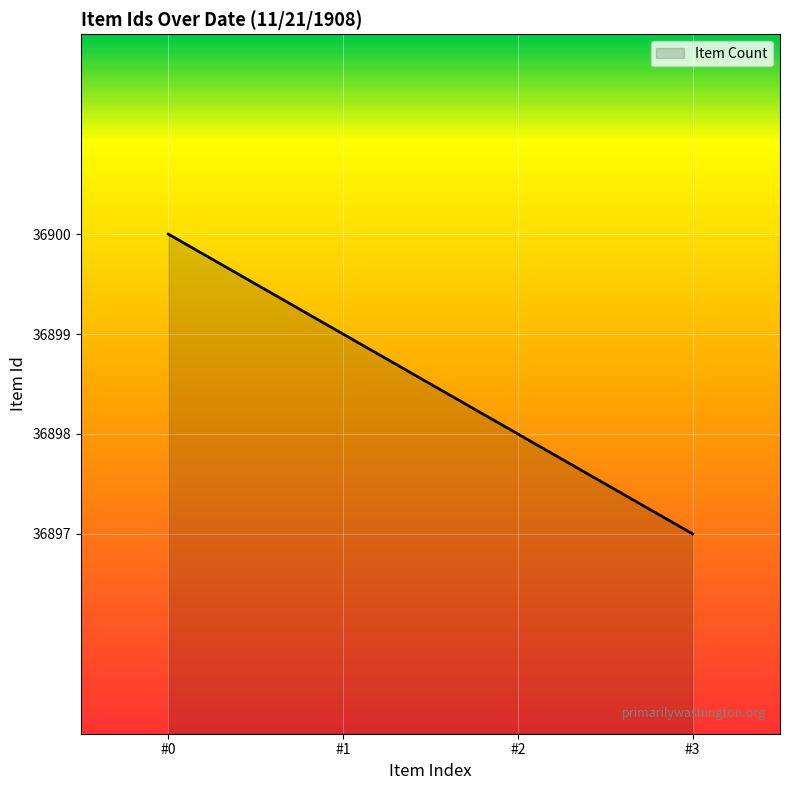

True or false: the data has more than 2 interior local peaks.

False